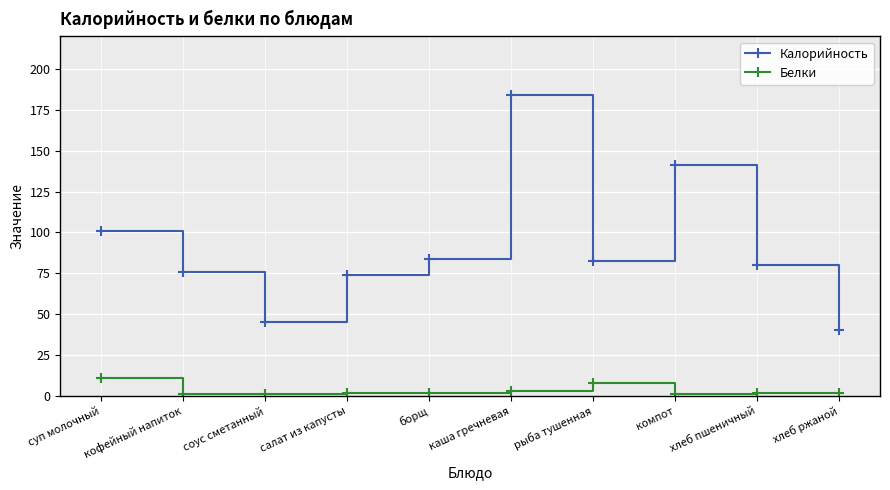

What is the label of the 1st point from the left?

суп молочный